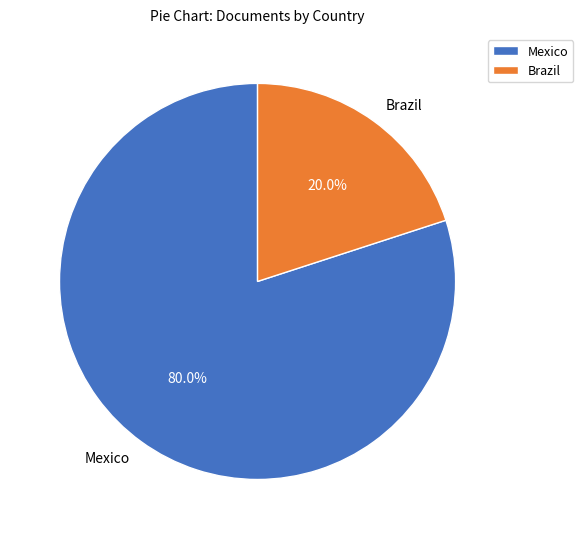

Rank the categories by value from highest to lowest.

Mexico, Brazil